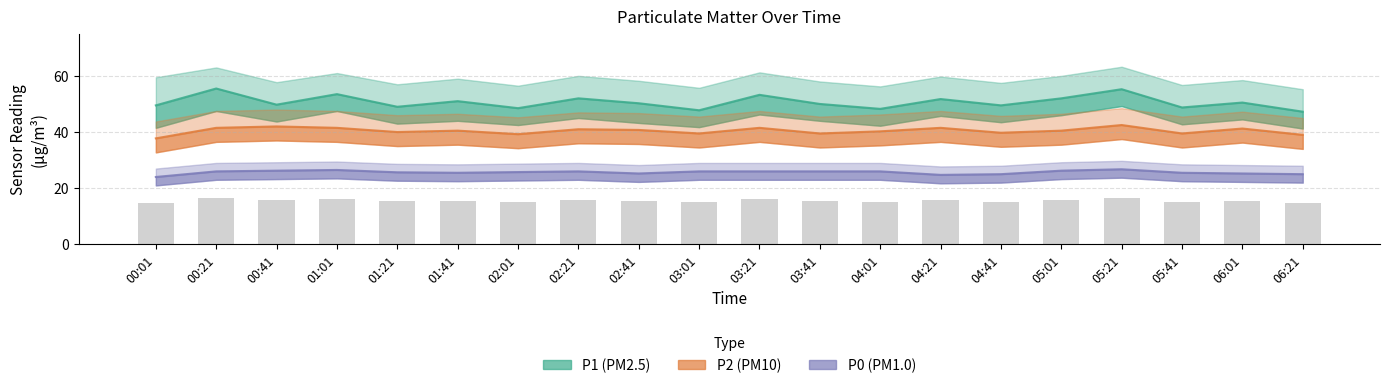

List the series in order of their overall mean, highest first.

P1, P2, P0